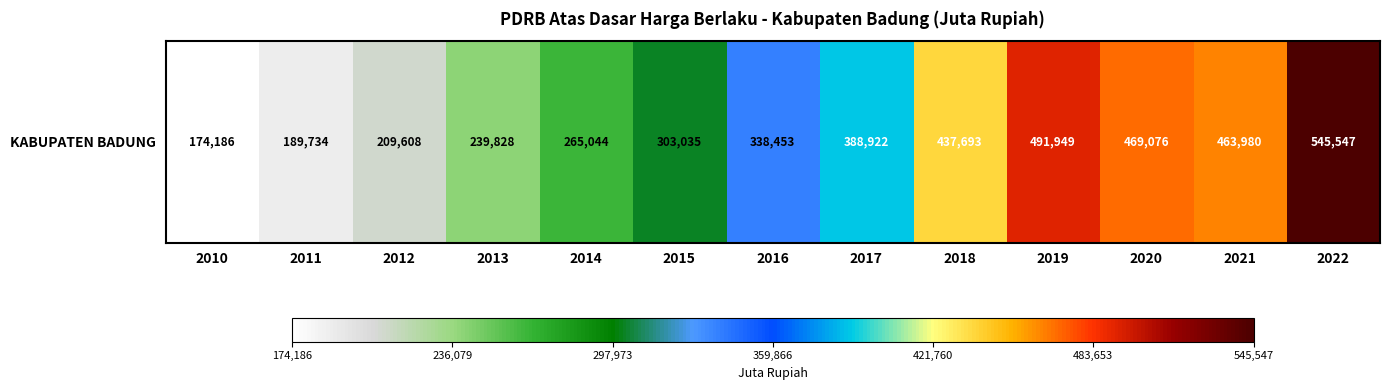

How many series are shown in this chart?

1